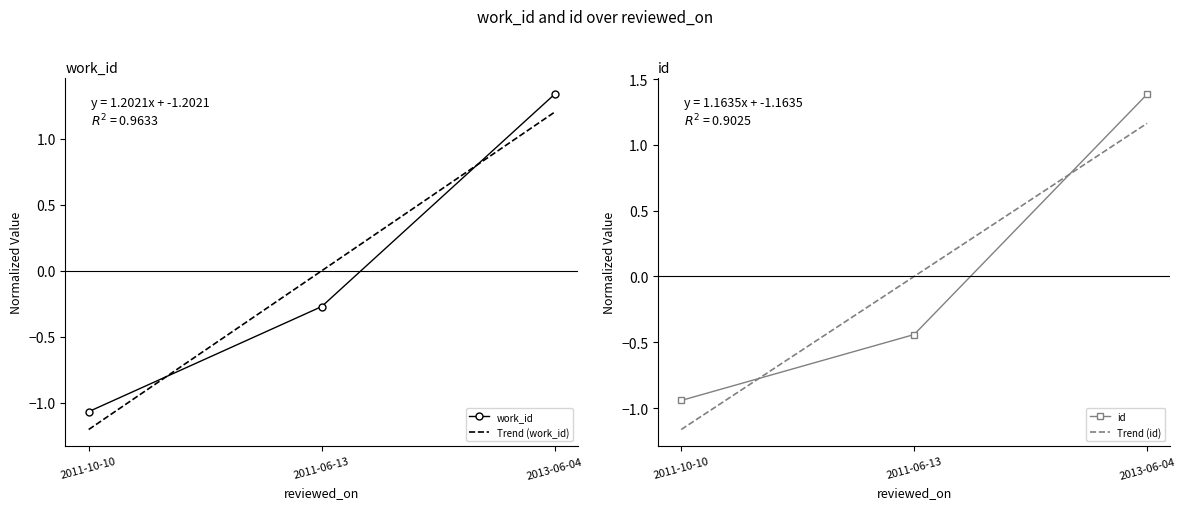

What are all the series names shown in the legend?

work_id, id